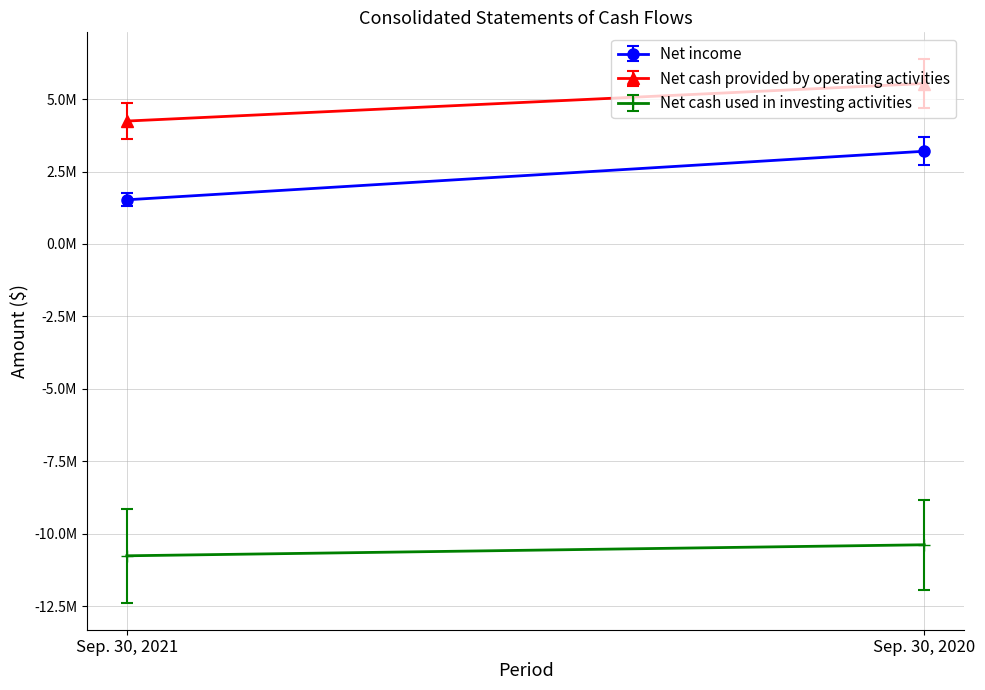

Between Sep. 30, 2021 and Sep. 30, 2020, which series saw the biggest shift?

Net income